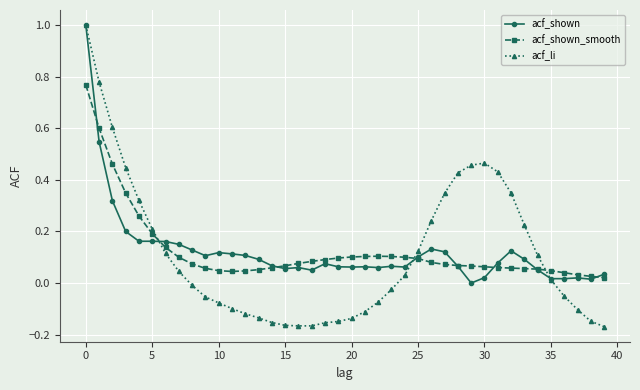

At how many categories does at least one series exceed 0?

40